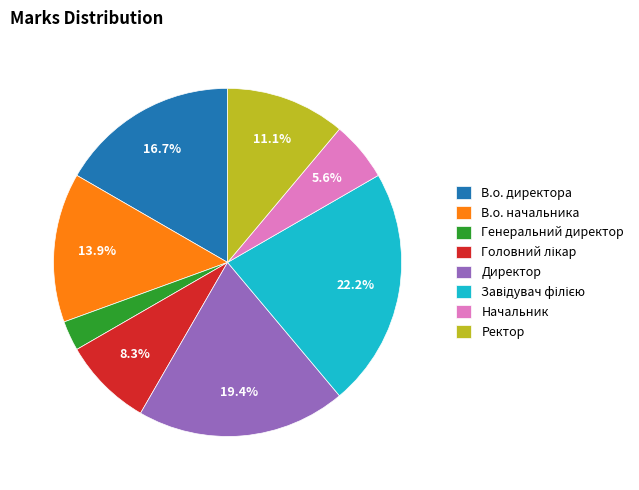

The В.о. начальника slice represents 9% of the pie. True or false?

False